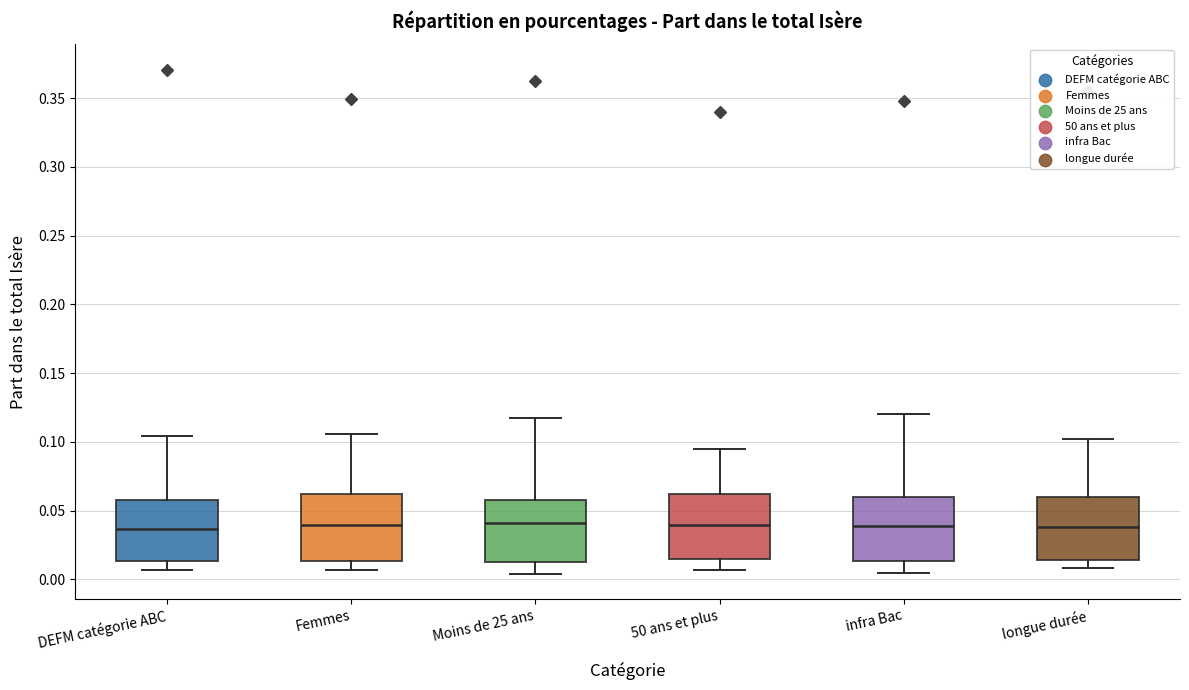

Where does the upper whisker of the box for Femmes end on the y-axis? The values are not printed on the chart, so give them approximately, as read against the axis.

0.105